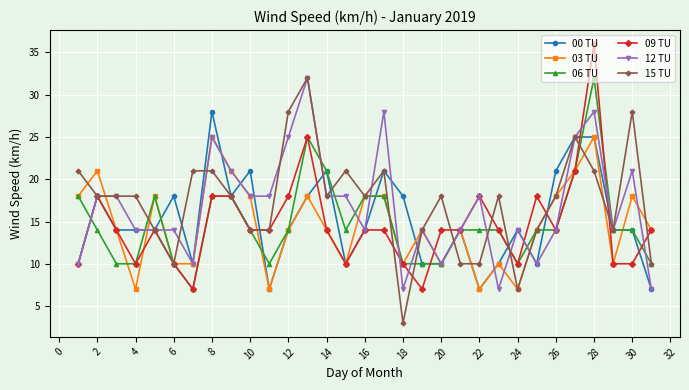

What is the value of the 09 TU point at the 30th from the left?

10